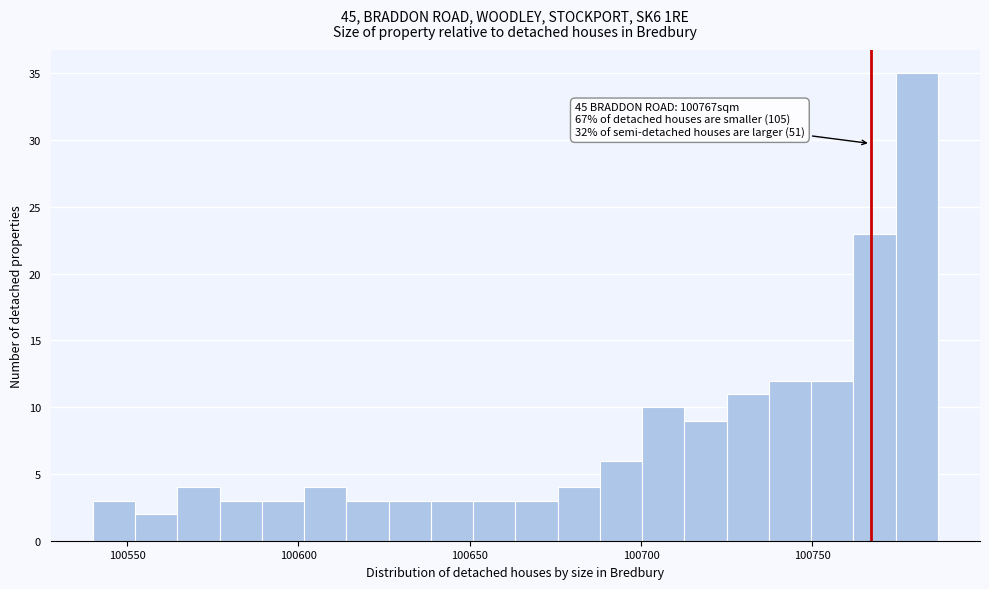

Read against the x-axis, roughly where is the centre of the tallest bar?

100780